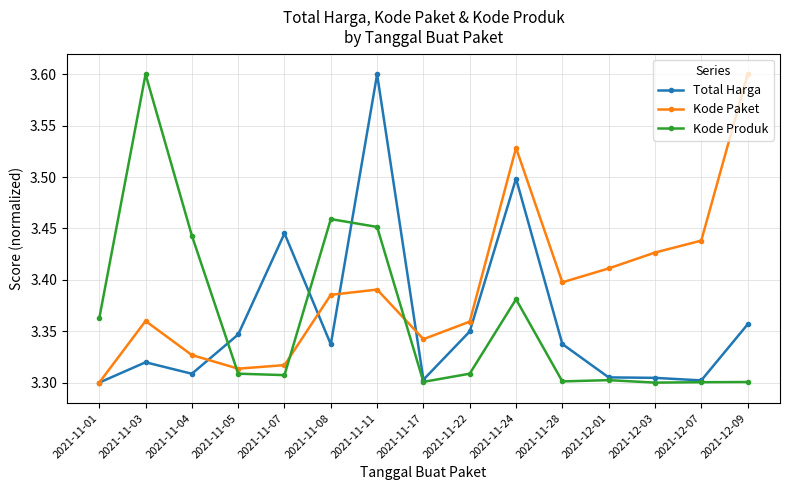

Rank the series at 2021-11-28 from lowest to highest value.

Kode Produk, Total Harga, Kode Paket